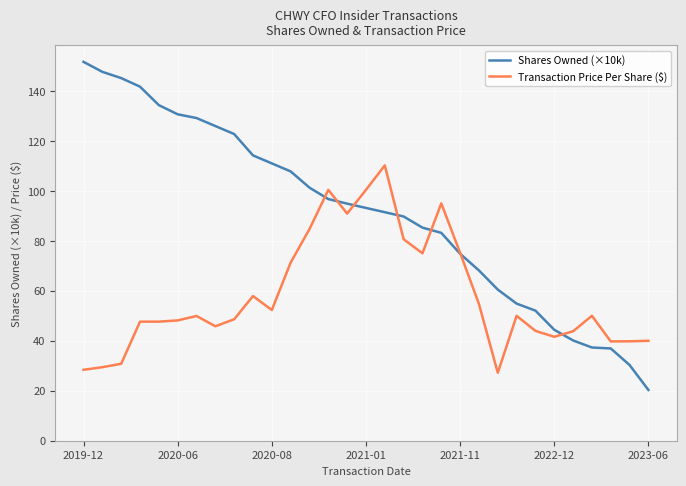

What is the greatest value displayed?

151.6